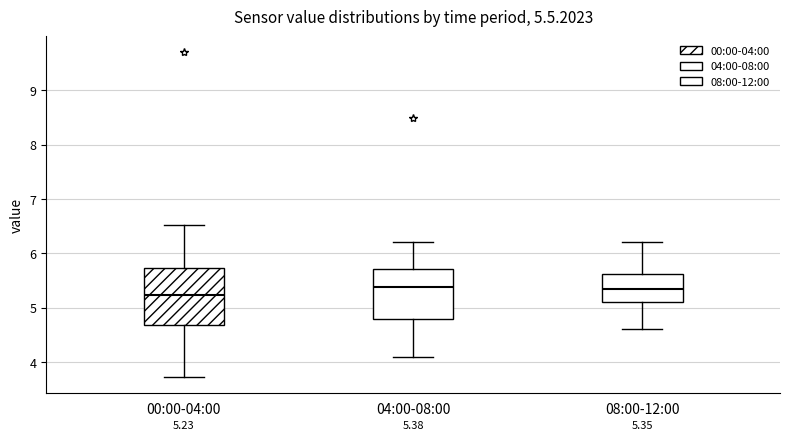

Which box is the tallest, from its lower edge to its upper edge?

00:00-04:00